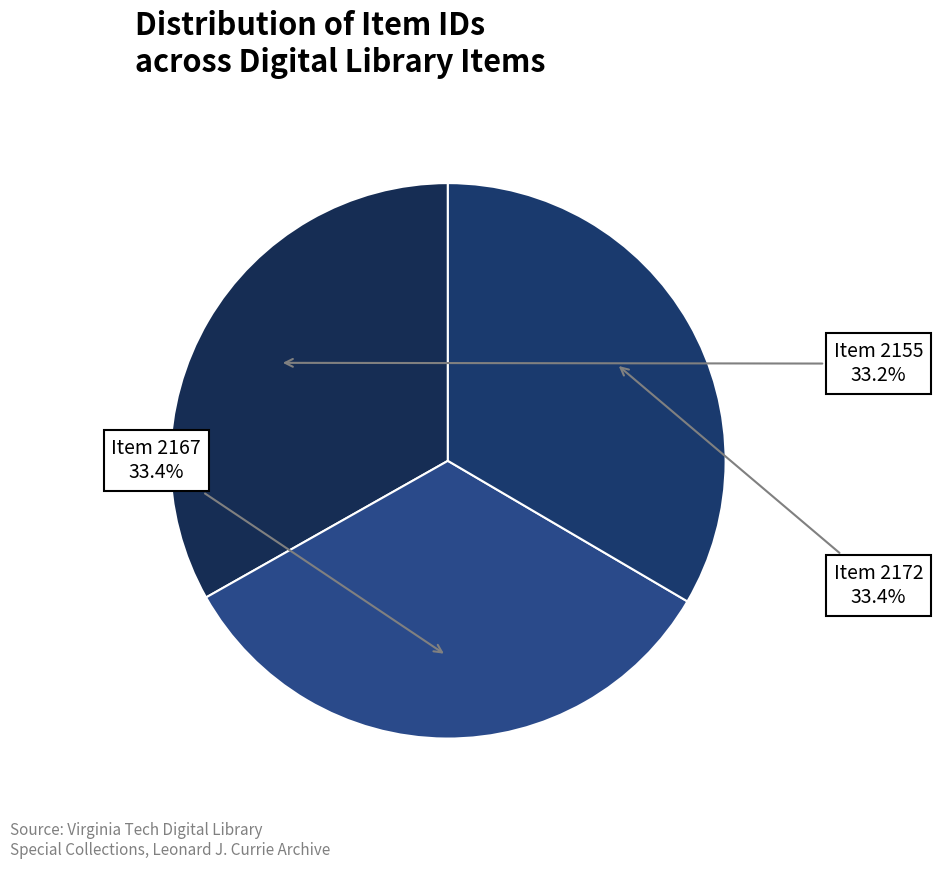

How many slices are in this pie chart?

3